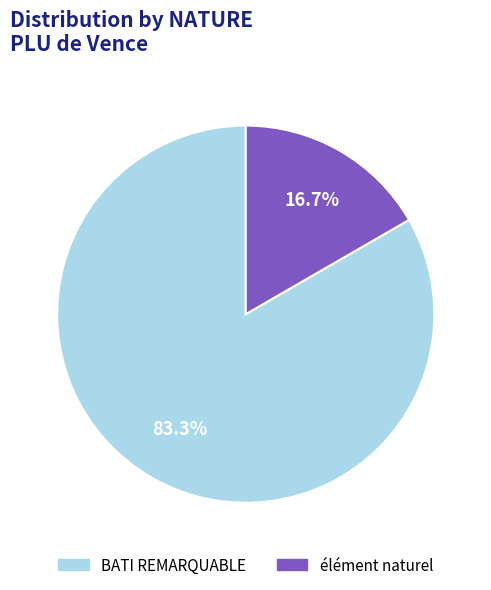

Count the number of slices in the pie.

2